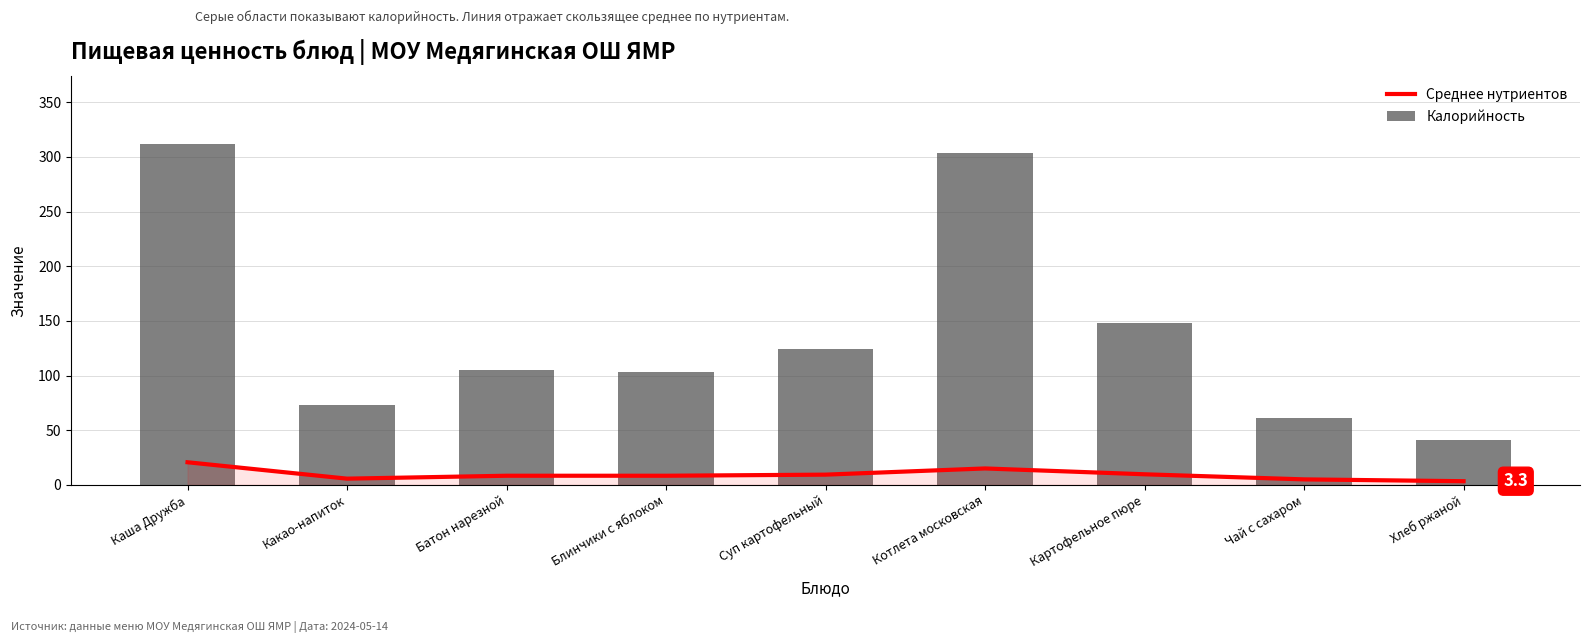

What is the label of the 7th bar from the left?

Картофельное пюре